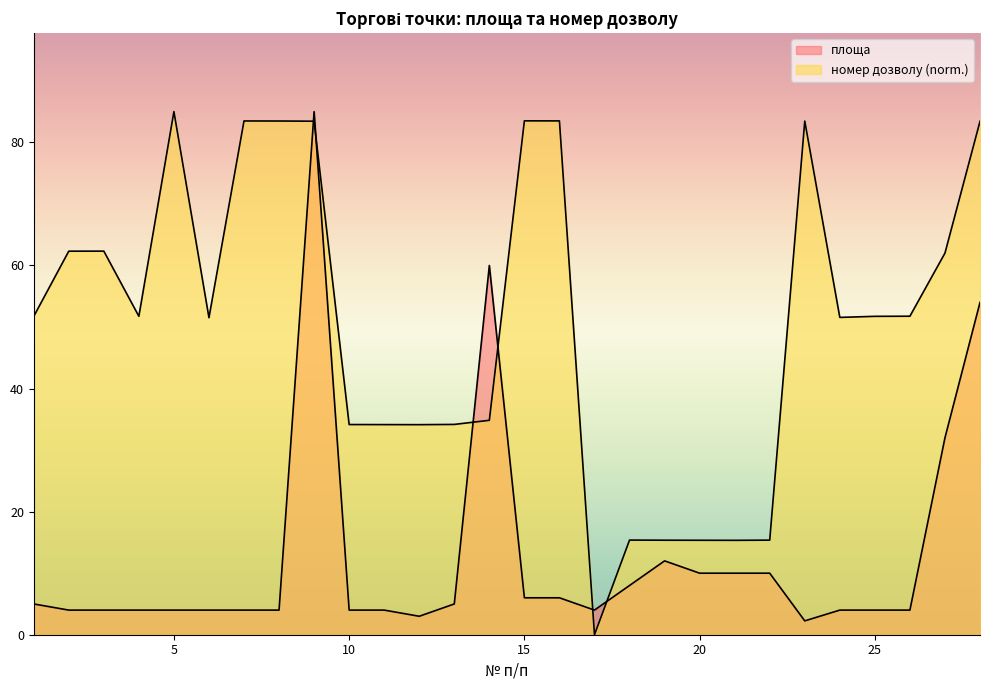

Reading left to right, extract all data points from this chart.

площа: 5.0	4.0	4.0	4.0	4.0	4.0	4.0	4.0	85.0	4.0	4.0	3.0	5.0	60.0	6.0	6.0	4.0	8.0	12.0	10.0	10.0	10.0	2.2	4.0	4.0	4.0	32.0	54.0
номер дозволу: 51.7	62.3	62.3	51.7	85.0	51.5	83.5	83.5	83.4	34.2	34.1	34.1	34.2	34.8	83.5	83.5	0.0	15.4	15.4	15.3	15.3	15.4	83.5	51.6	51.7	51.8	62.0	83.4